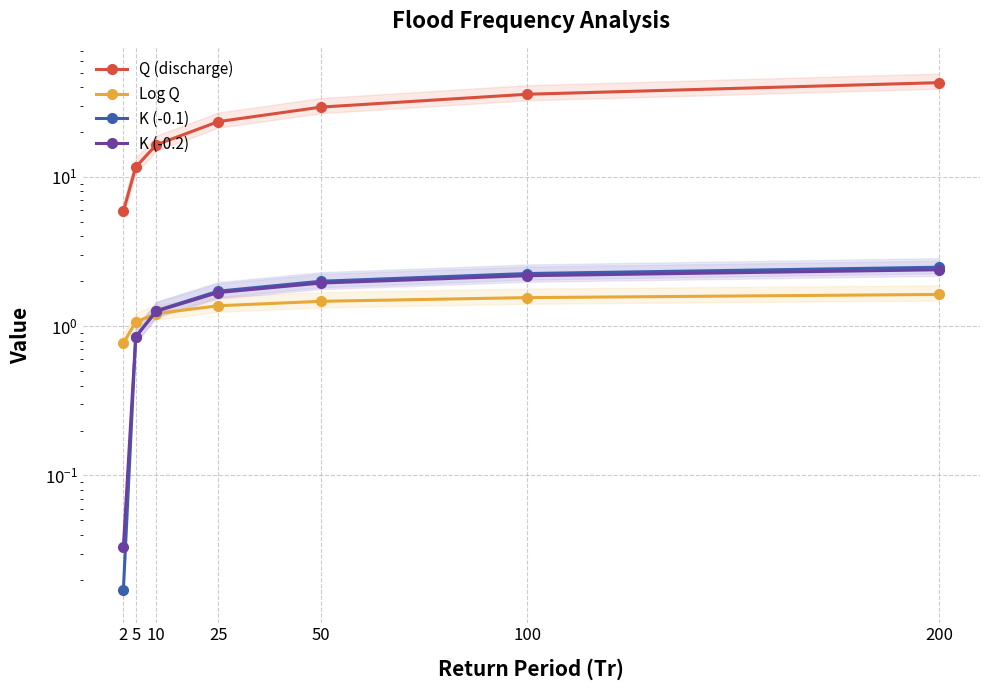

How many categories are shown in the chart?

7